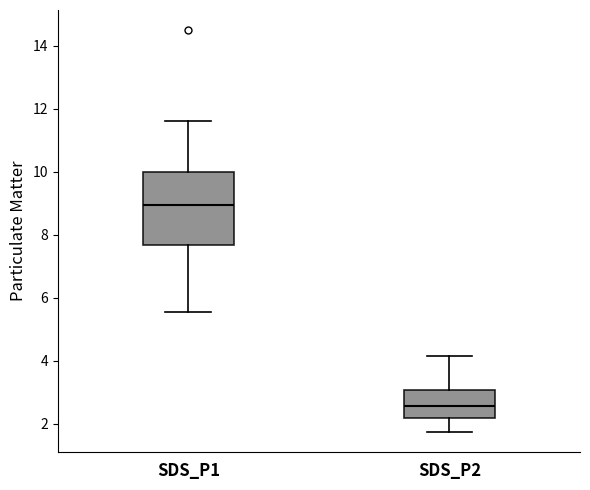

Reading left to right, transcribe this box plot: for each box, give where its median line is, the range the box spans, and where its two whiskers end, as read against the y-axis. The values are not printed on the chart, so give them approximately, as read against the axis.

SDS_P1: median 9.0, box 7.6 to 10.0, whiskers 5.6 to 11.6
SDS_P2: median 2.6, box 2.2 to 3.0, whiskers 1.8 to 4.2